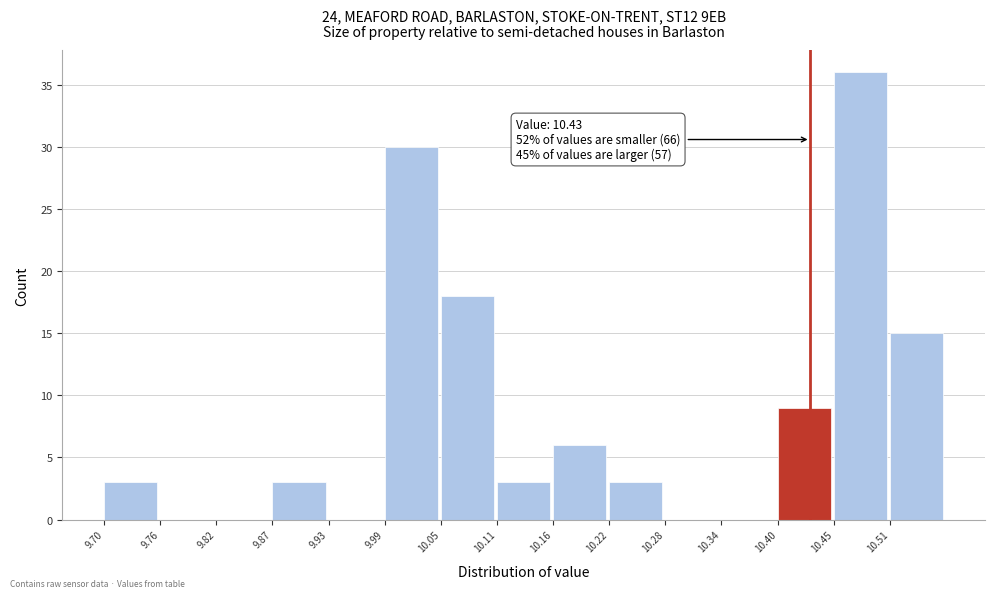

Which range on the x-axis has the tallest bar?

10.454 to 10.512